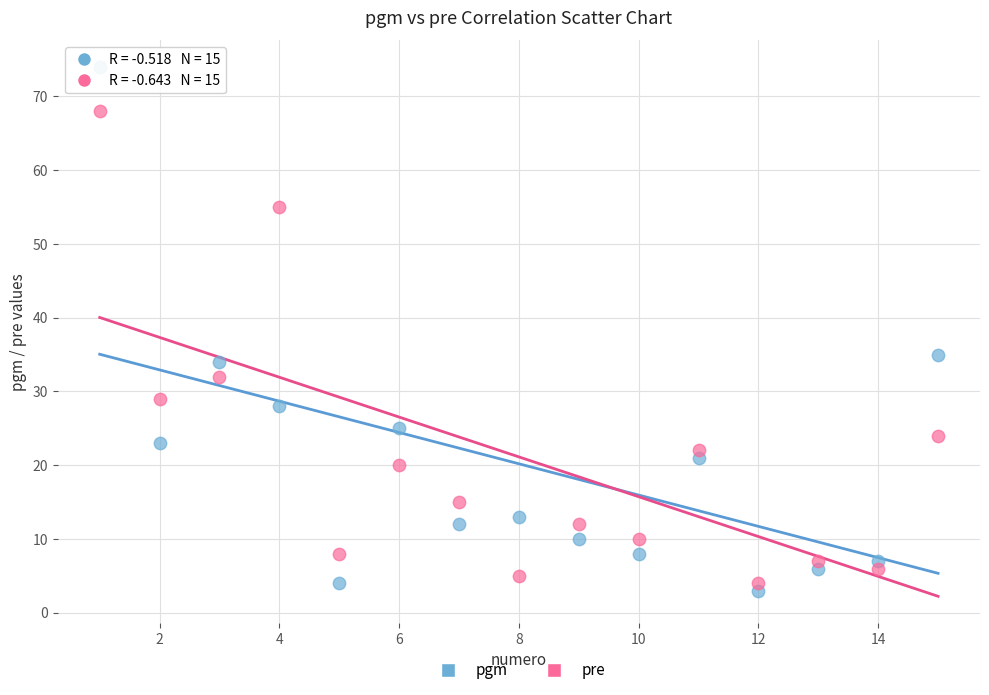

Which series reaches the maximum Y coordinate?

pgm